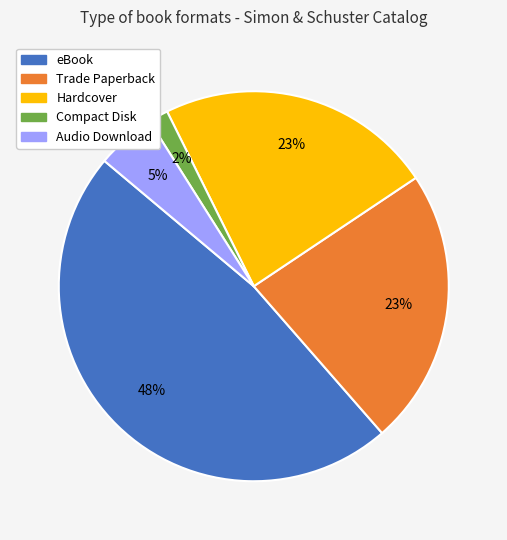

Does Compact Disk represent more than half of the total?

No